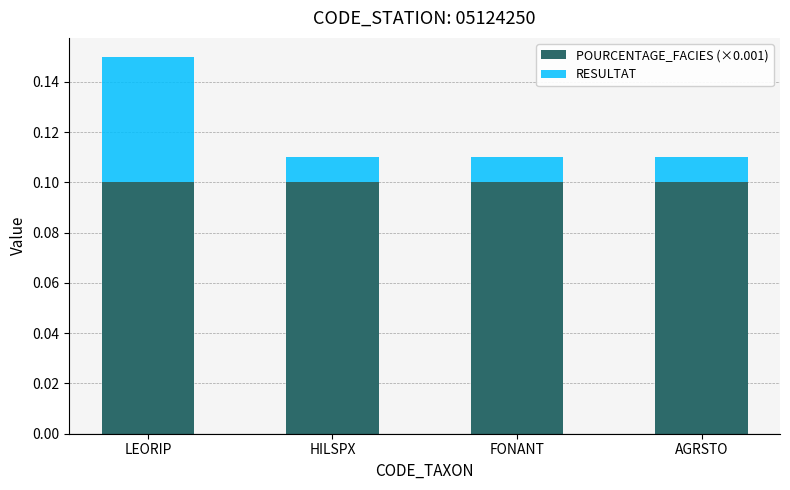

What is the sum of all POURCENTAGE_FACIES (×0.001) values?

0.4